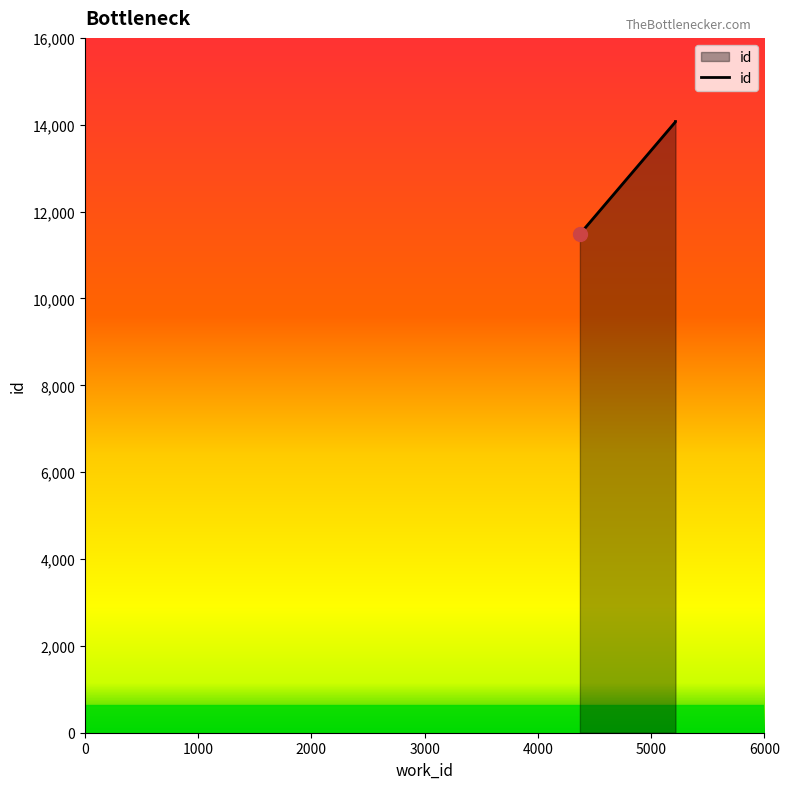

Where does the data first go above 14067?

5214